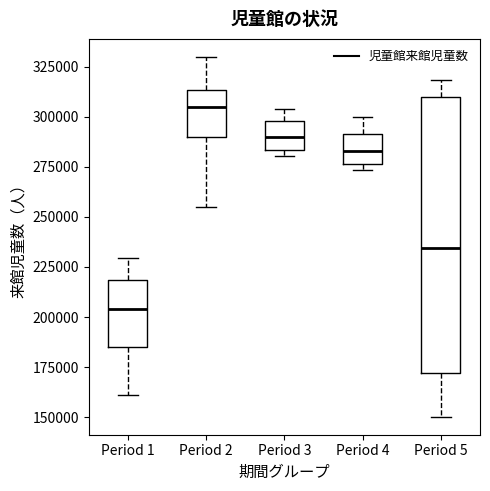

Comparing the boxes themselves (not the whiskers), which one is the tallest?

Period 5